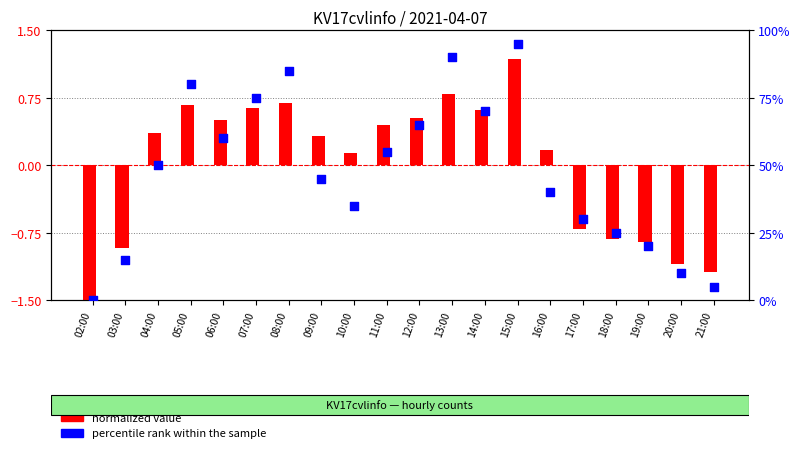

At which category is the sum across all series the highest?

15:00